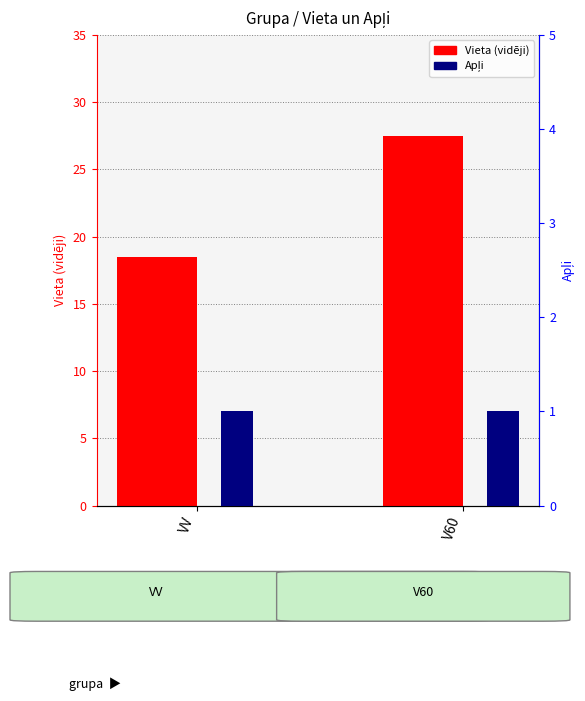

What is the sum of the Apļi values at V60 and VV?

2.0